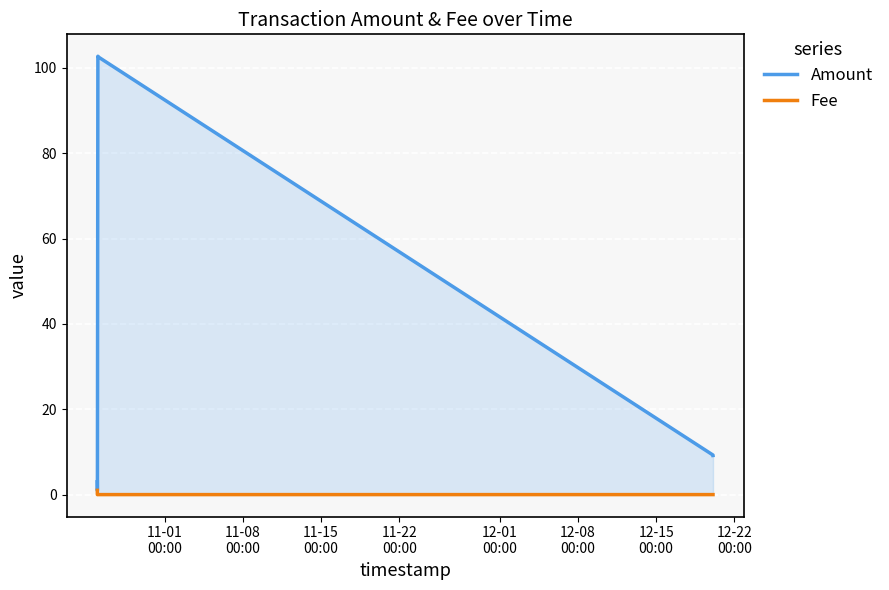

True or false: Amount and Fee cross at least once.

False